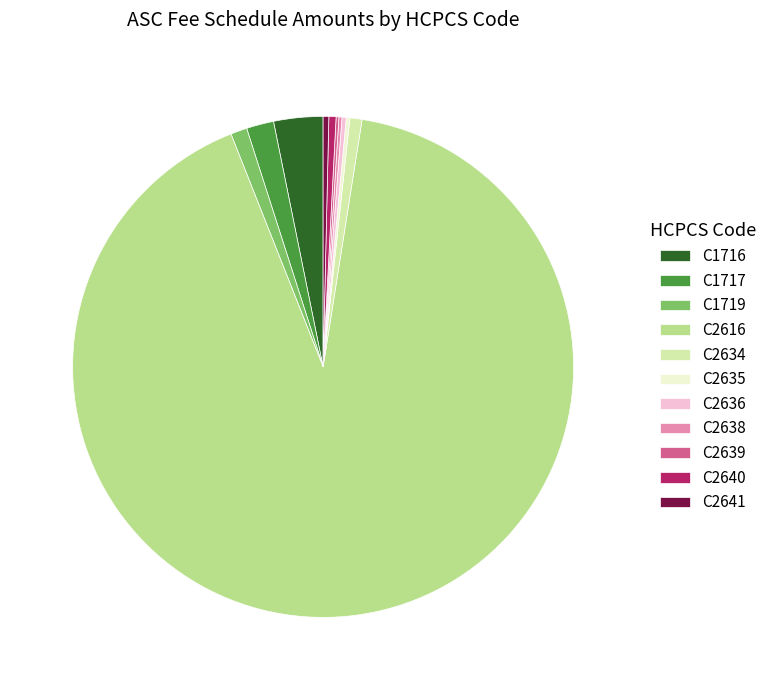

What is the ratio of the value at C1716 to the value at C2641?

8.7